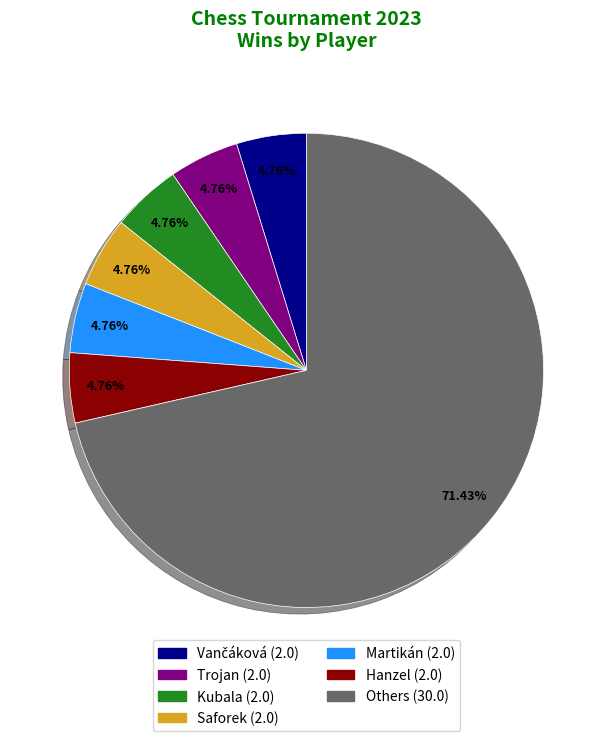

Is there a majority slice in this chart?

Yes